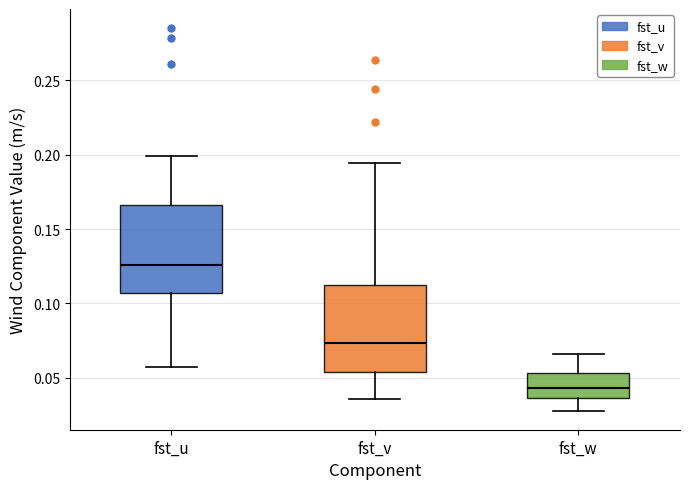

Which box has the highest median line?

fst_u